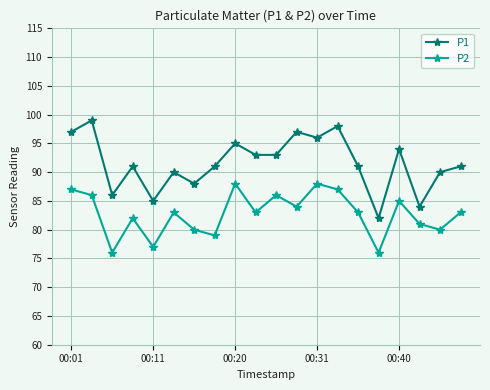

What is the lowest value of the P1 series?

82